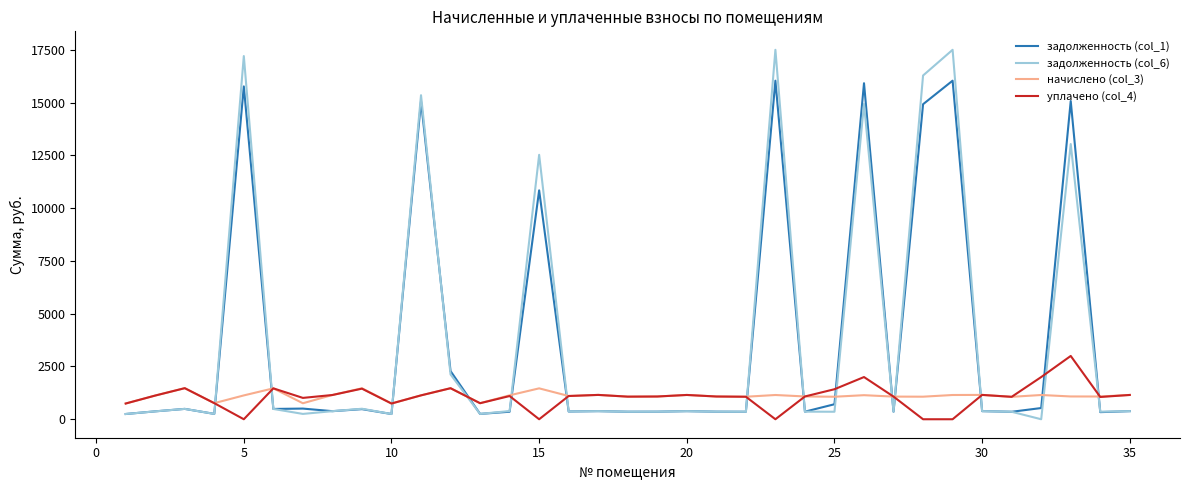

Which series ends up on top after the final intersection of задолженность (col_1) and уплачено (col_4)?

уплачено (col_4)